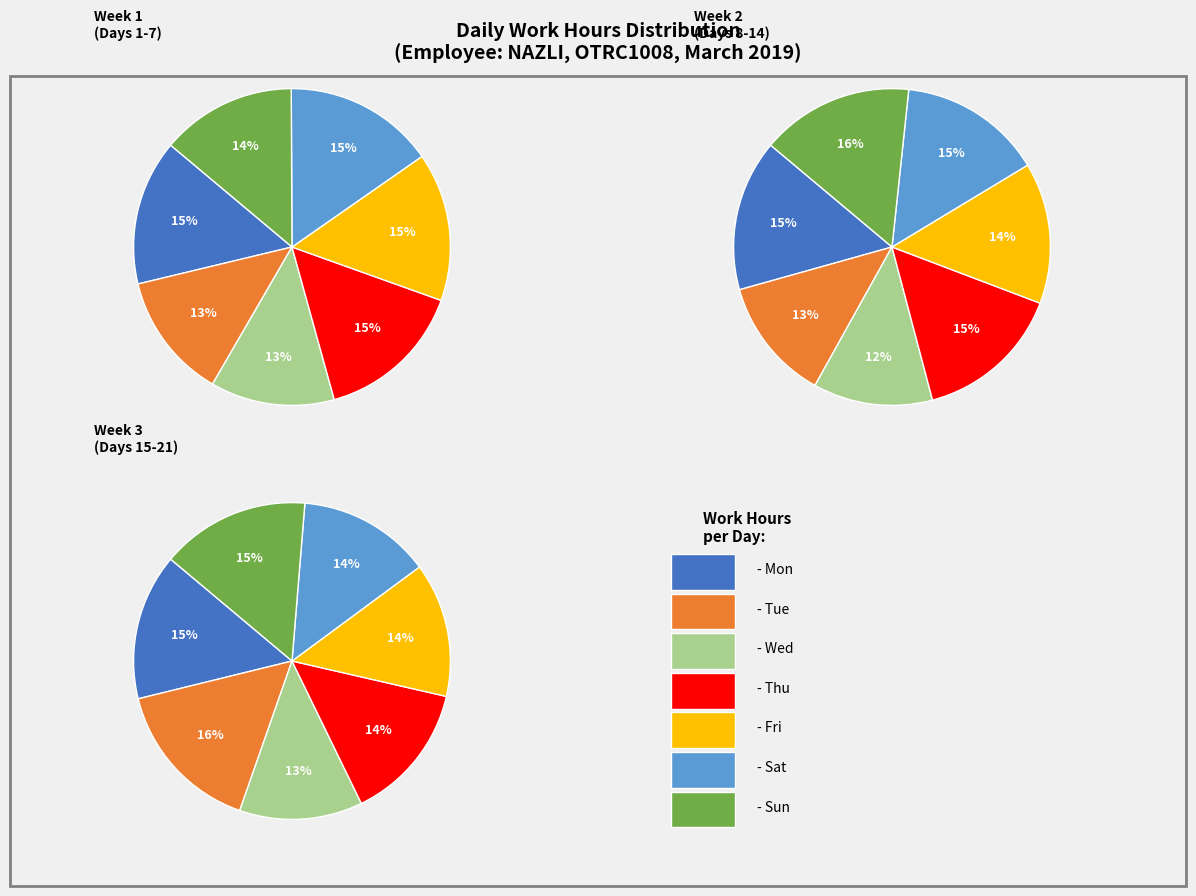

Combined, do 6-Wed and 8-Fri account for over 50%?

No